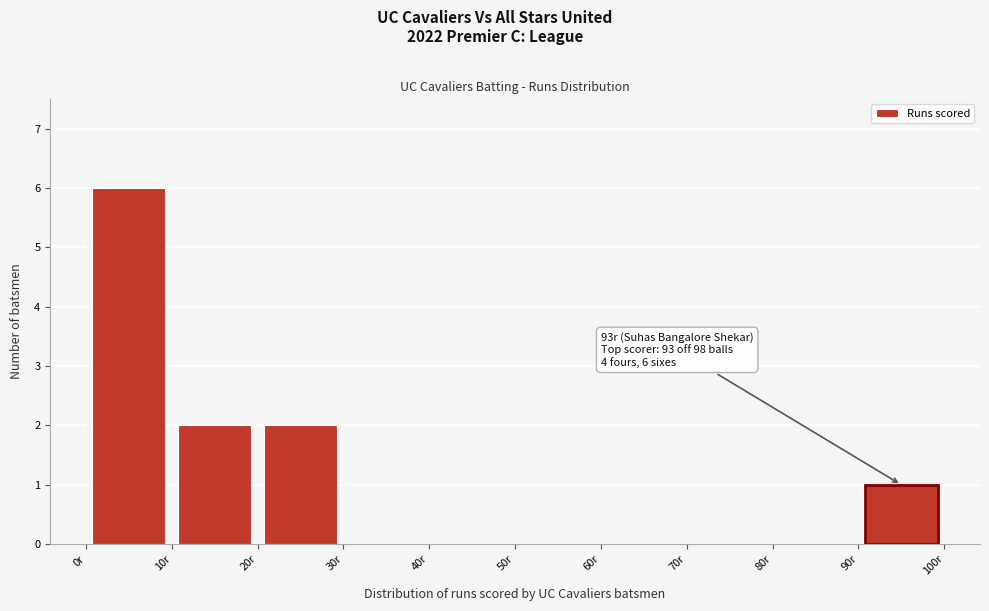

Which range on the x-axis has the tallest bar?

0 to 10